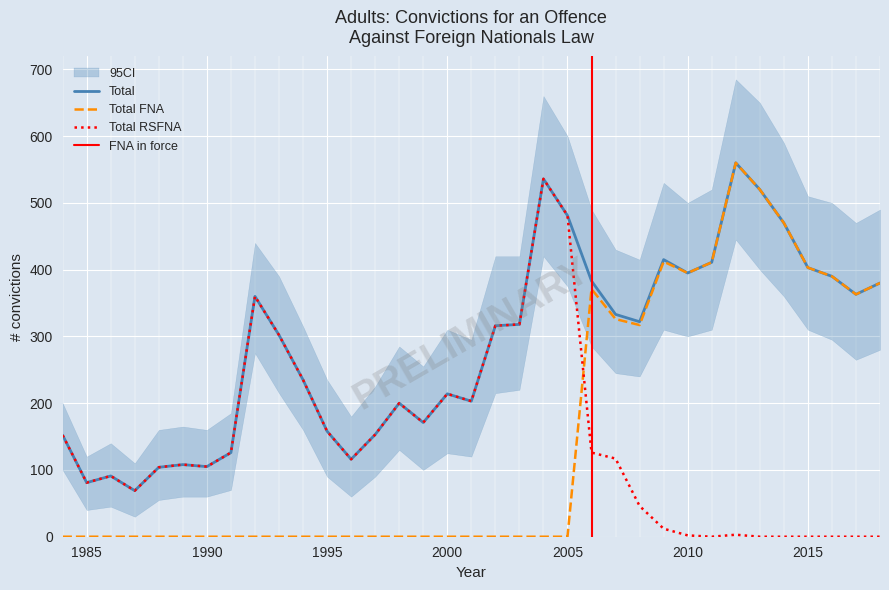

How many interior local peaks does the Total FNA series have?

3